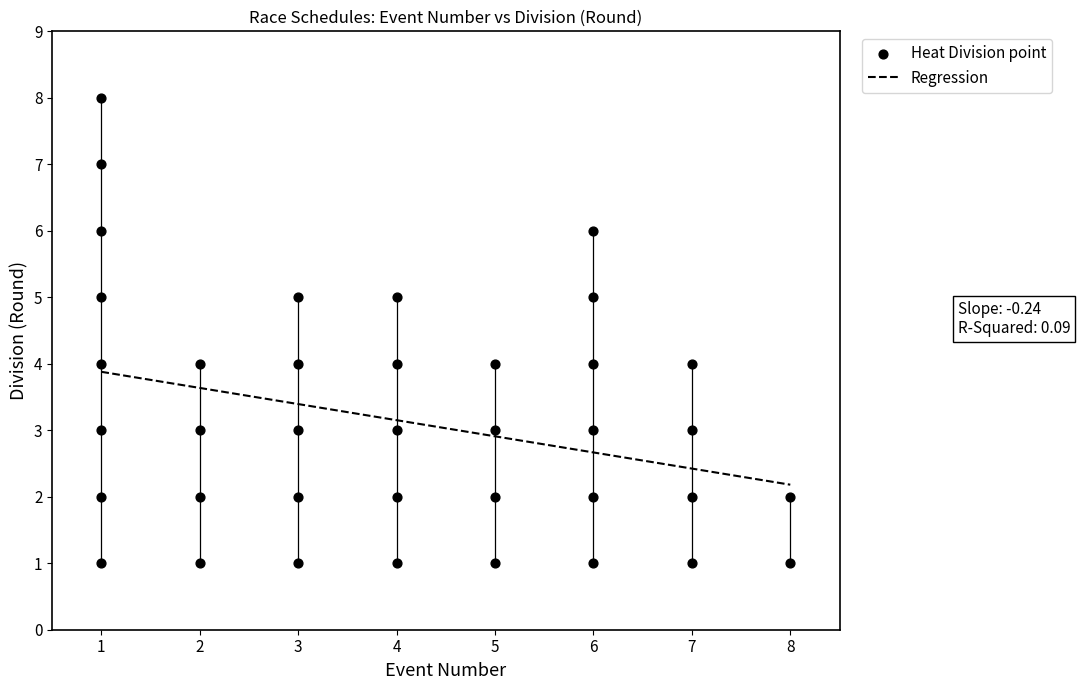

What is the range of X values (max minus min)?

7